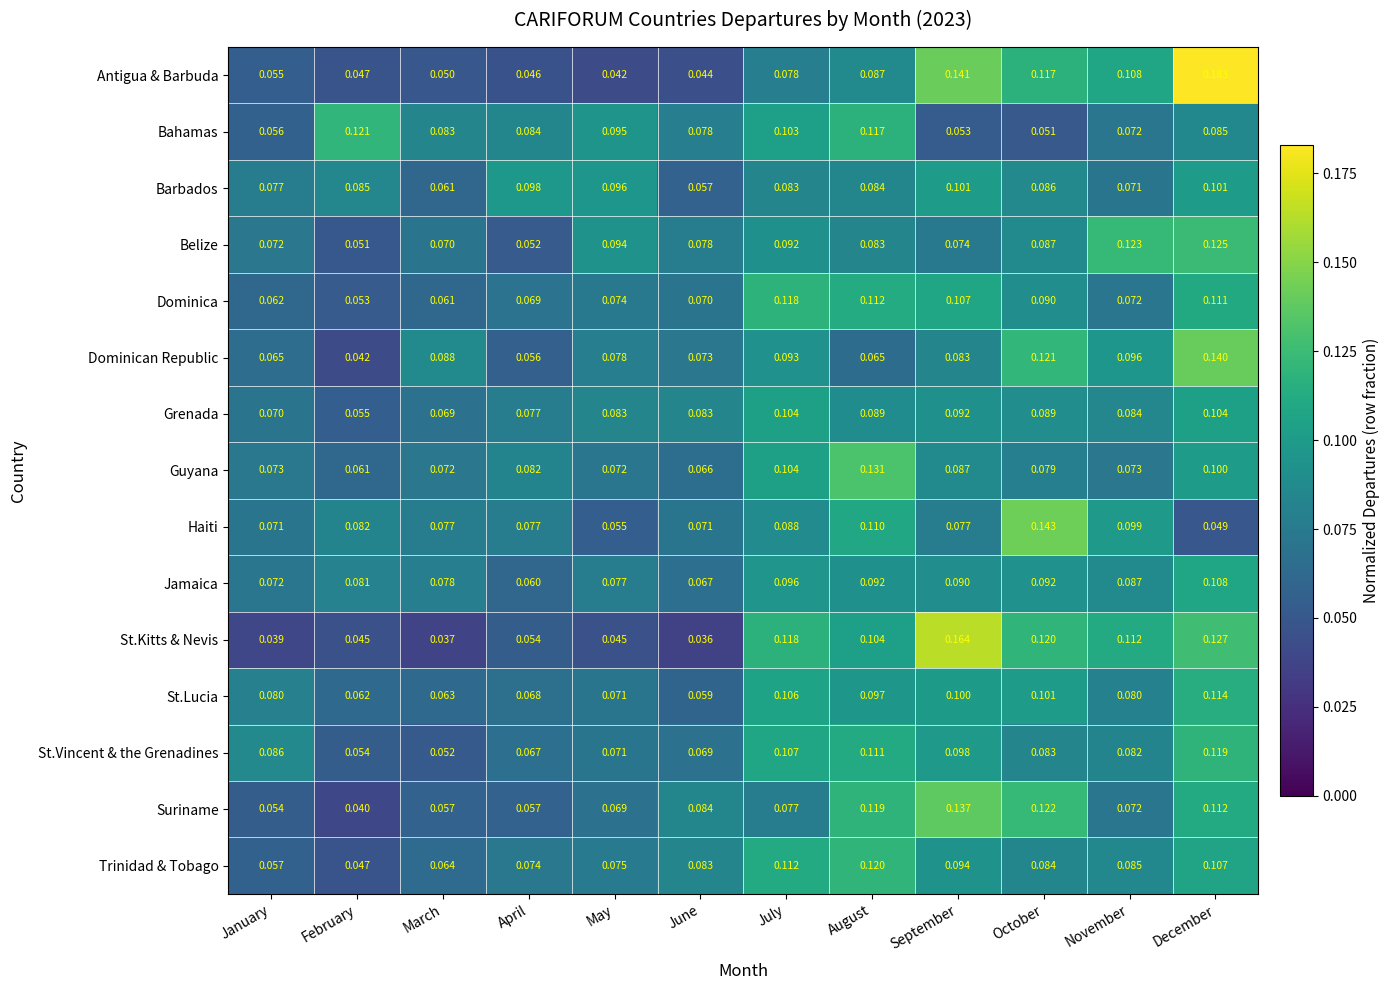

At which category does the chart reach its minimum across all series?

June